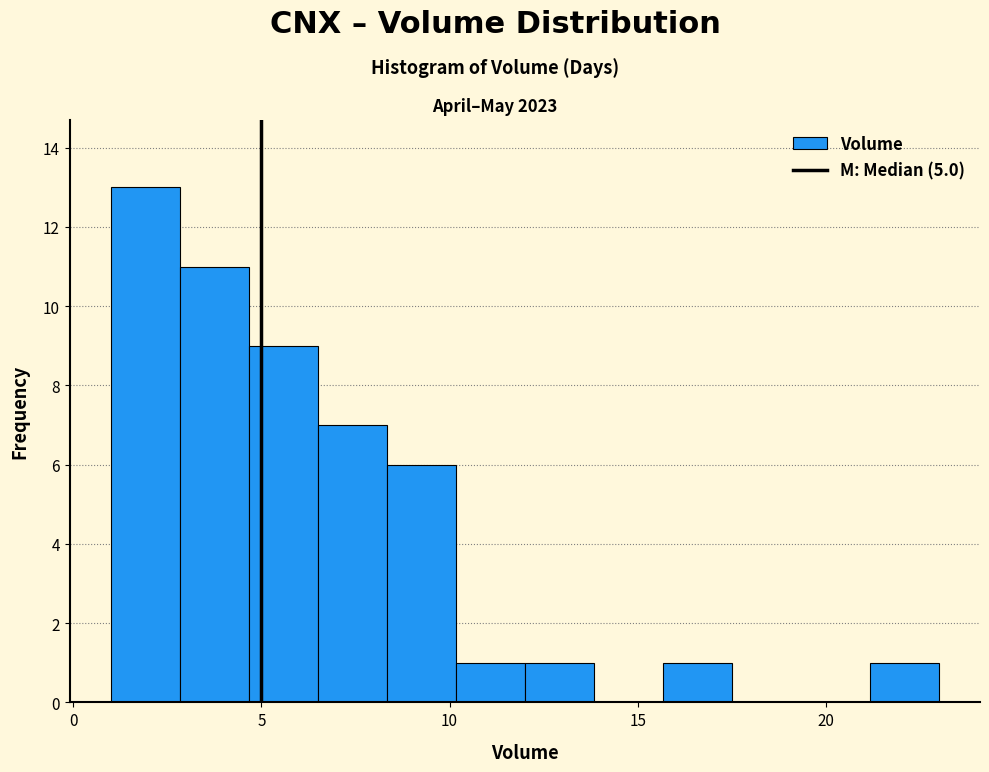

Read against the x-axis, roughly where is the centre of the tallest bar?

2.0